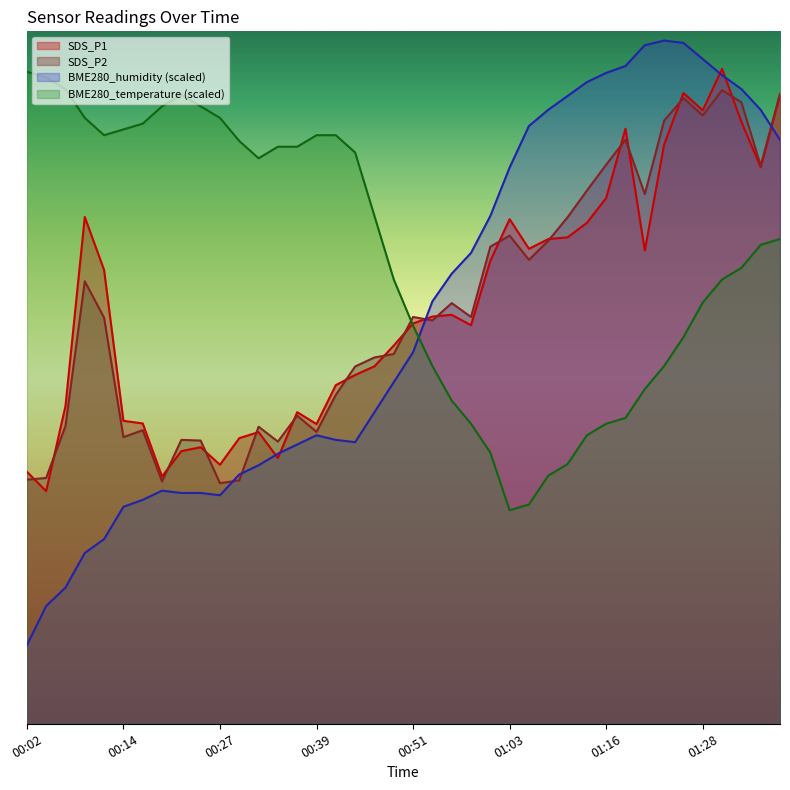

What is the maximum value for SDS_P1?

33.1